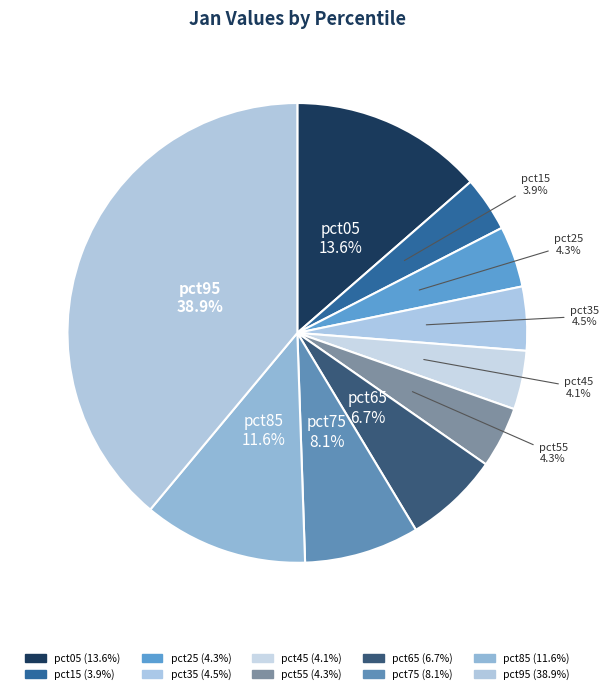

True or false: pct55 accounts for 4% of the total.

True